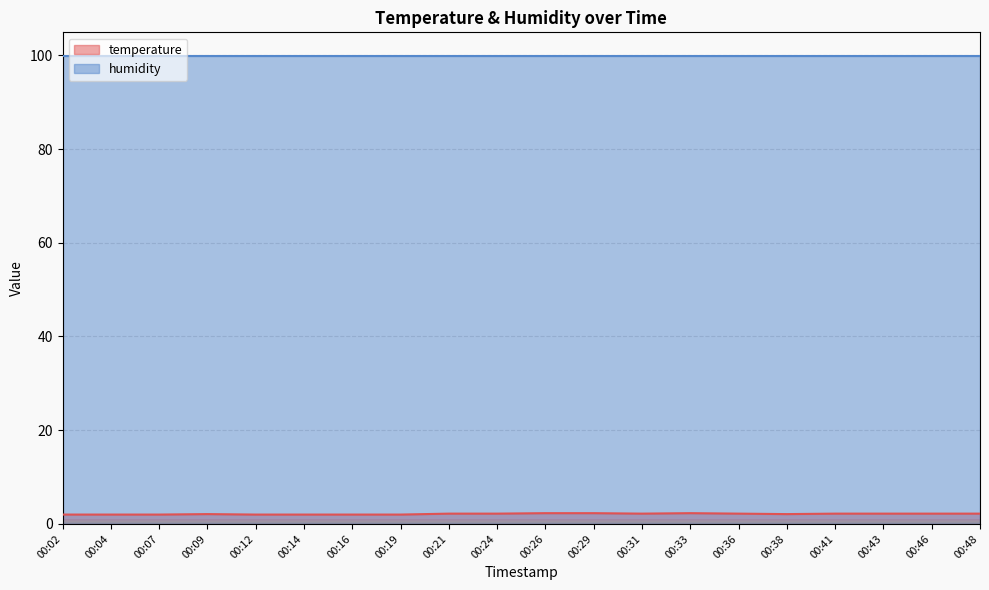

How many interior local valleys (lower than both neighbors) does the data have?

2